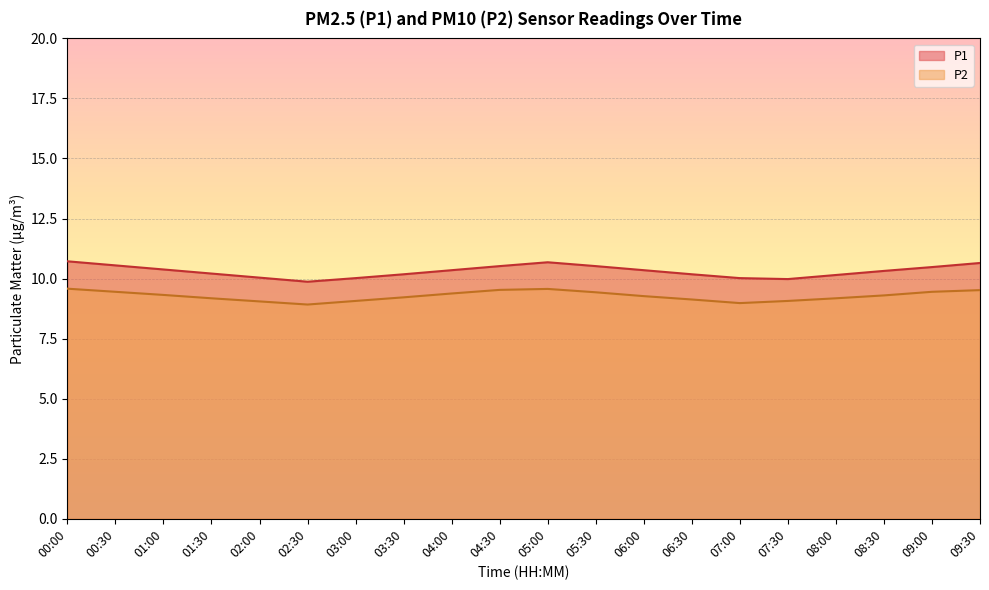

True or false: P1 has more than 0 interior local peaks.

True